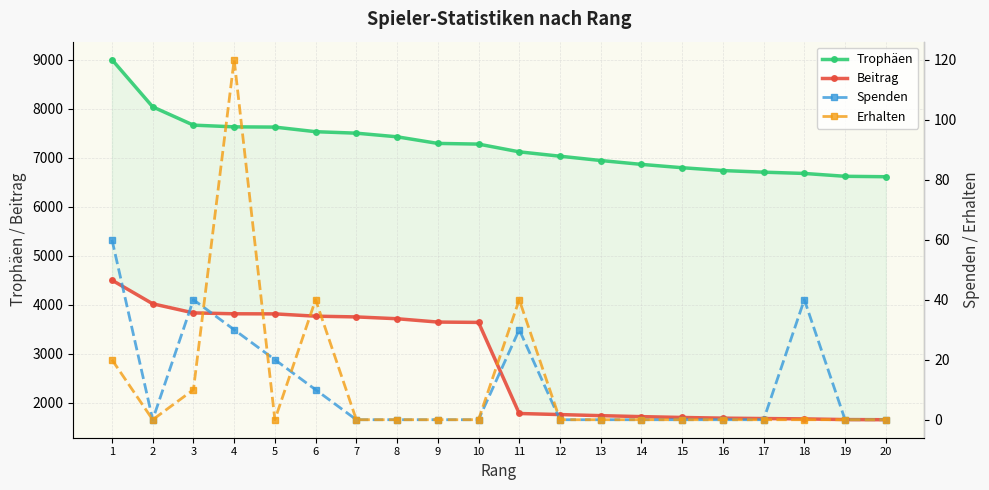

At which category is the sum across all series the highest?

1